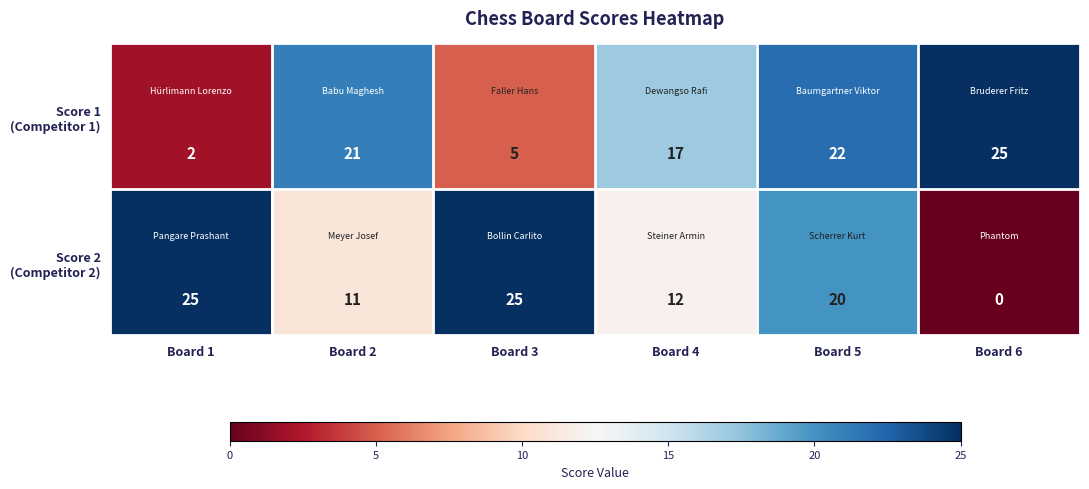

At how many categories does at least one series exceed 1?

6